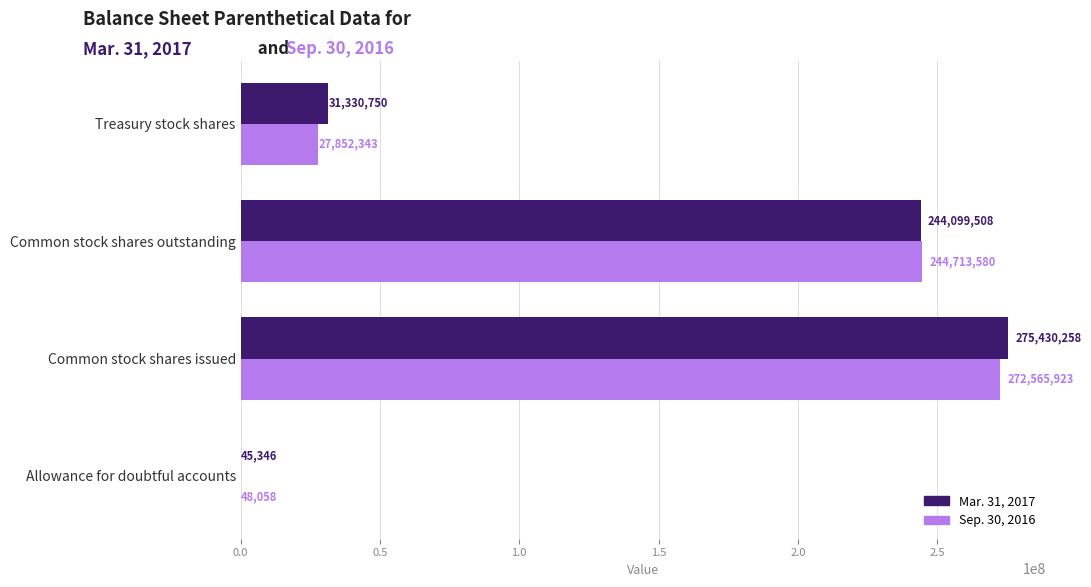

Count the Sep. 30, 2016 values in the range 27852343 to 272565923.

3